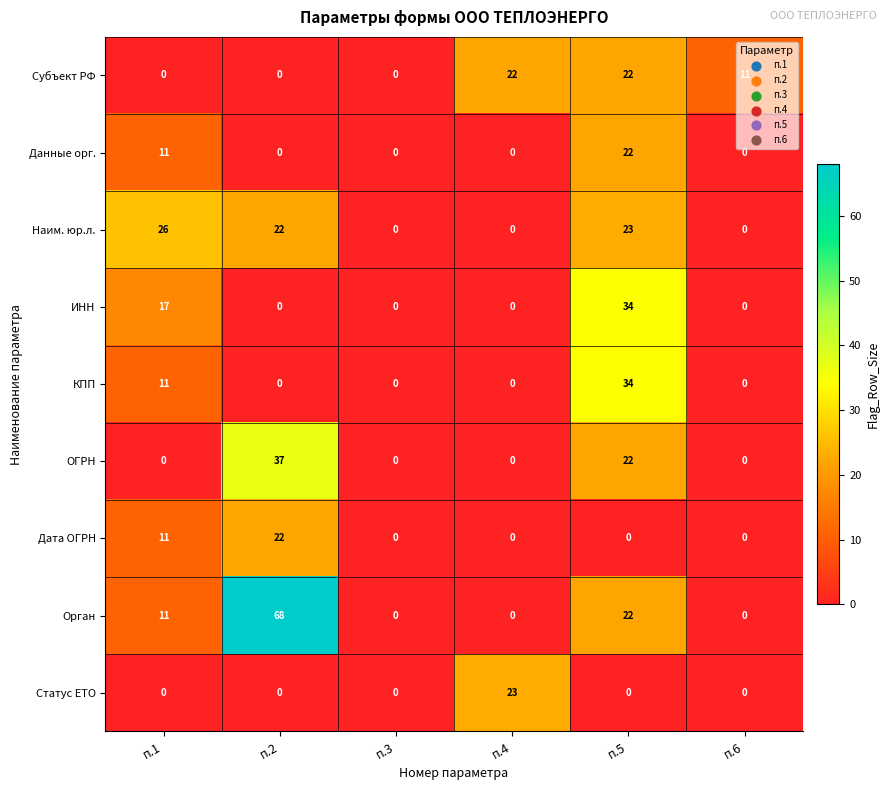

What is the average value of the ОГРН series?

10